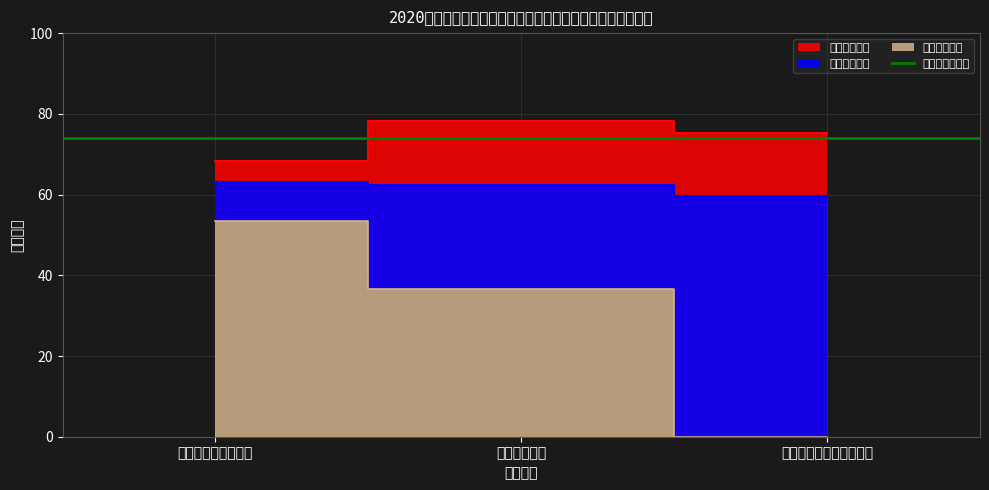

List the labels in order of 最高笔试成绩 value, smallest first.

州公共资源交易中心, 州金融信息监测服务中心, 州大数据中心